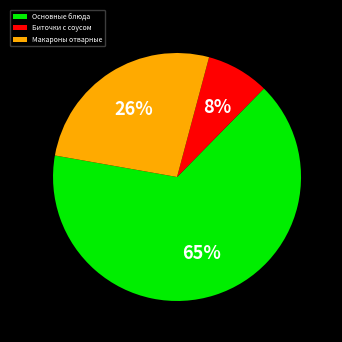

Which slice is the largest?

Основные блюда